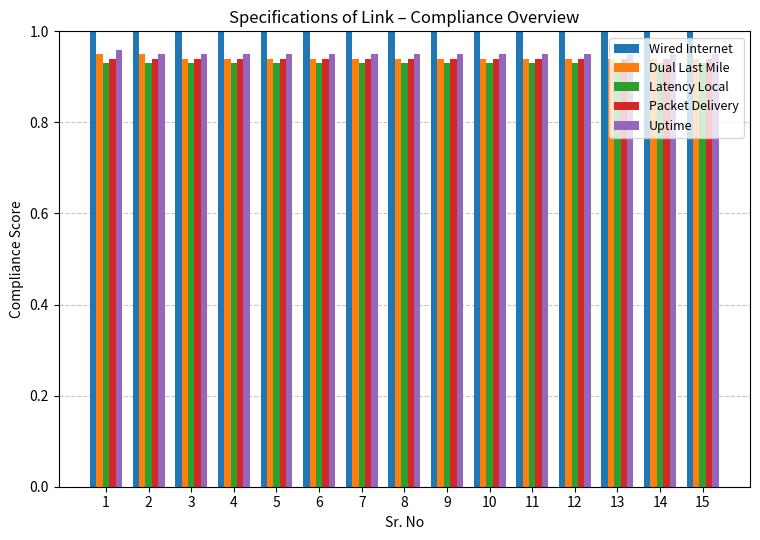

How many distinct data groups are displayed?

5